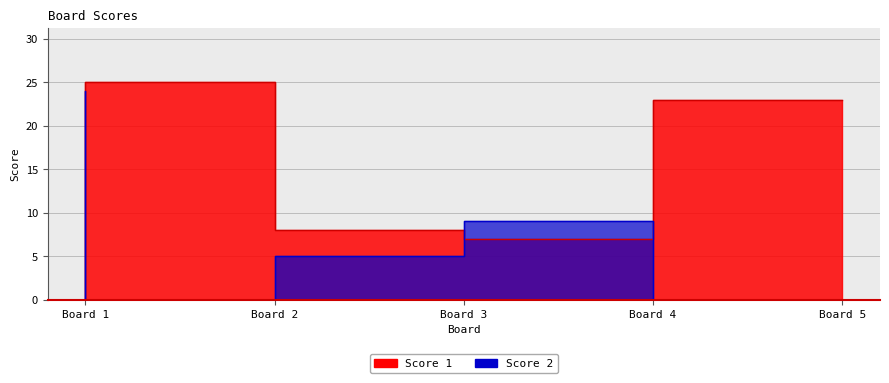

In Score 1, how many points are lower than both neighbors (excluding endpoints)?

1